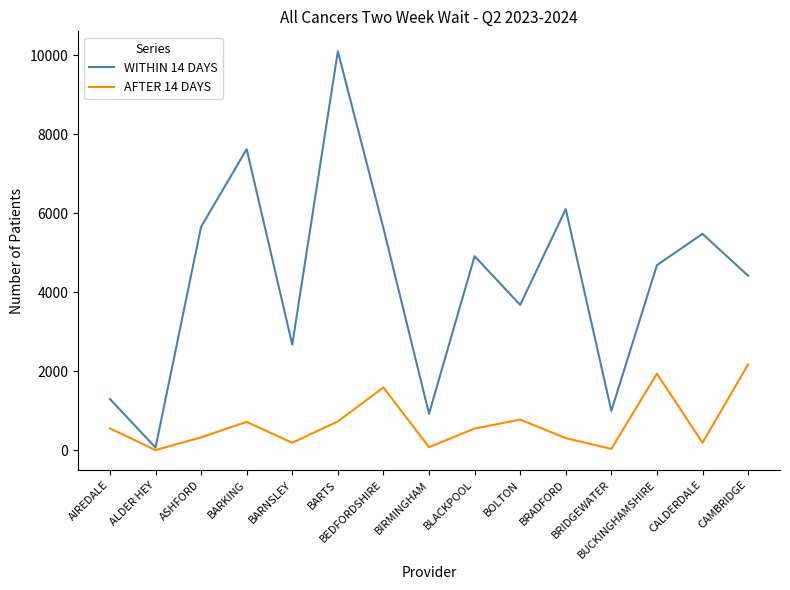

Which series has the widest spread of values?

WITHIN 14 DAYS